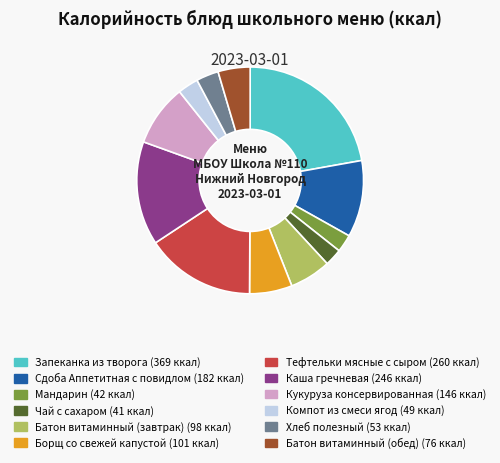

Between Сдоба Аппетитная с повидлом and Компот из смеси ягод, which is larger?

Сдоба Аппетитная с повидлом